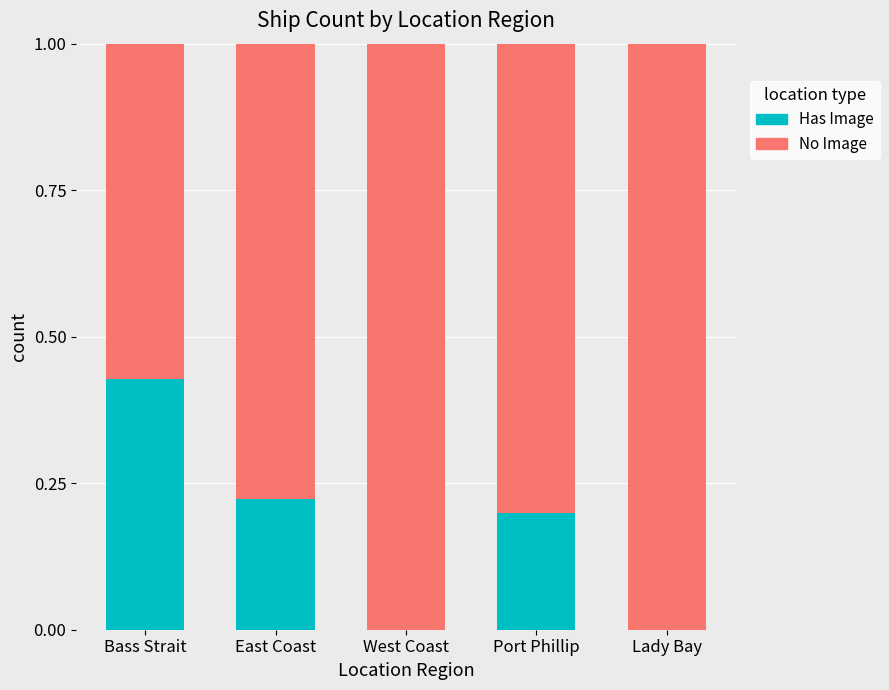

What are all the series names shown in the legend?

Has Image, No Image